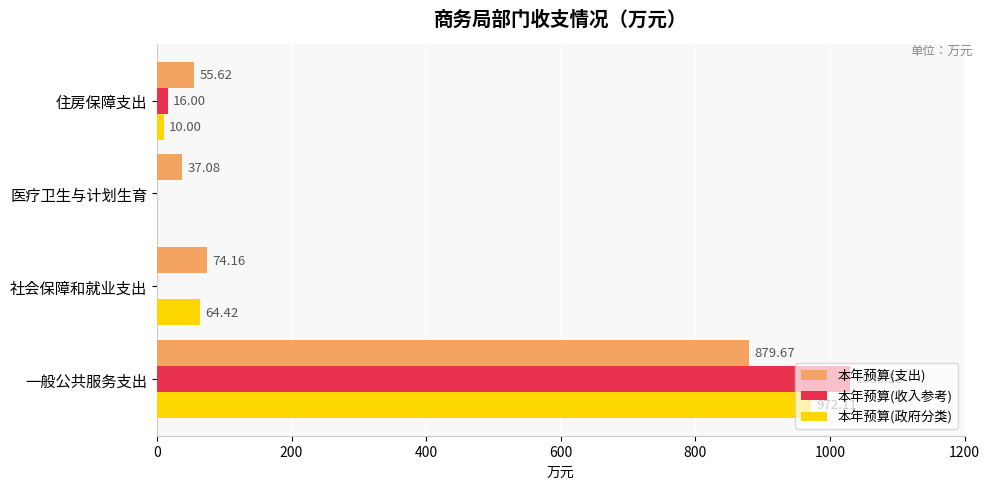

At which label does 本年预算(收入参考) reach its peak?

一般公共服务支出